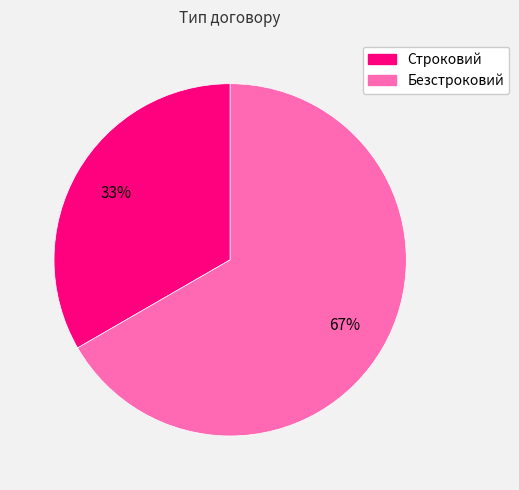

To the nearest percent, what portion does Строковий represent?

33%